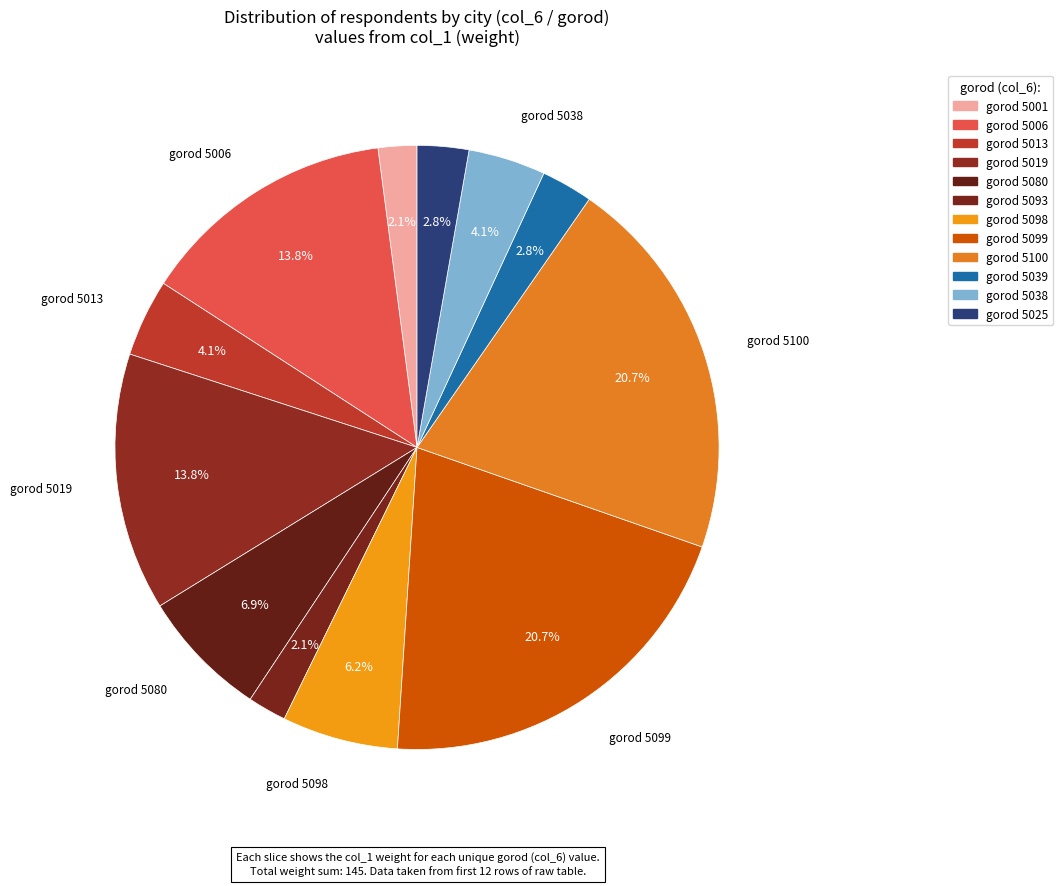

Rank the categories by value from lowest to highest.

gorod 5001, gorod 5093, gorod 5039, gorod 5025, gorod 5013, gorod 5038, gorod 5098, gorod 5080, gorod 5006, gorod 5019, gorod 5099, gorod 5100